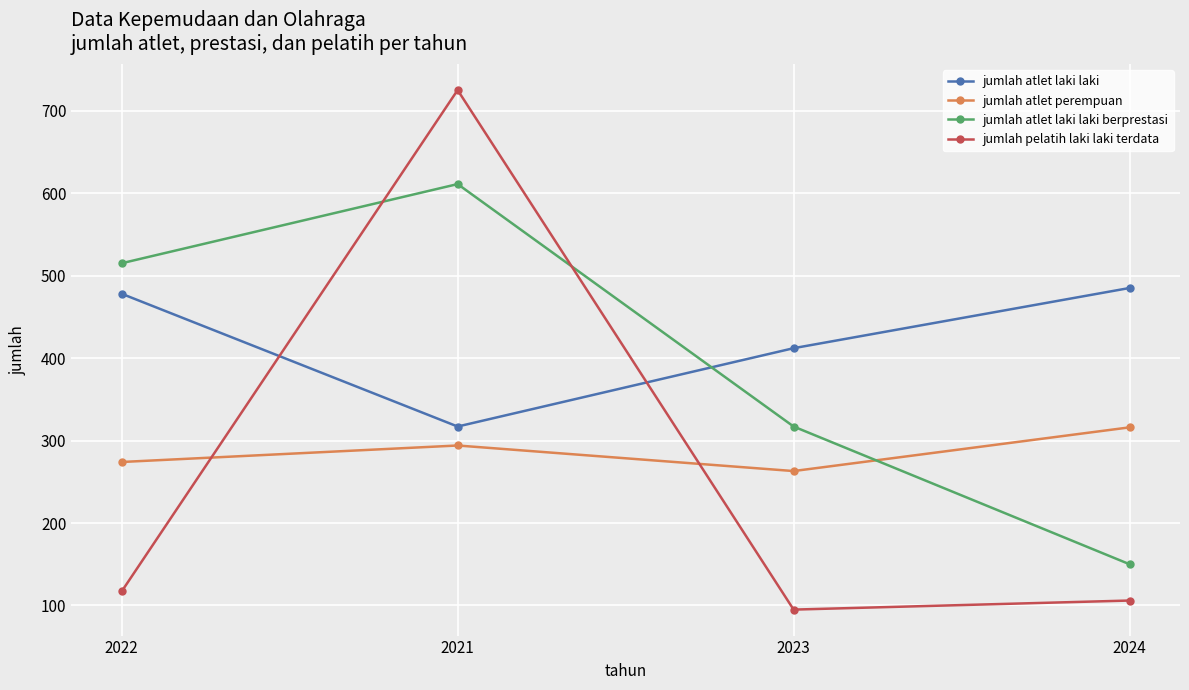

What value does the jumlah atlet perempuan series have at 2024, to the nearest 5?

315